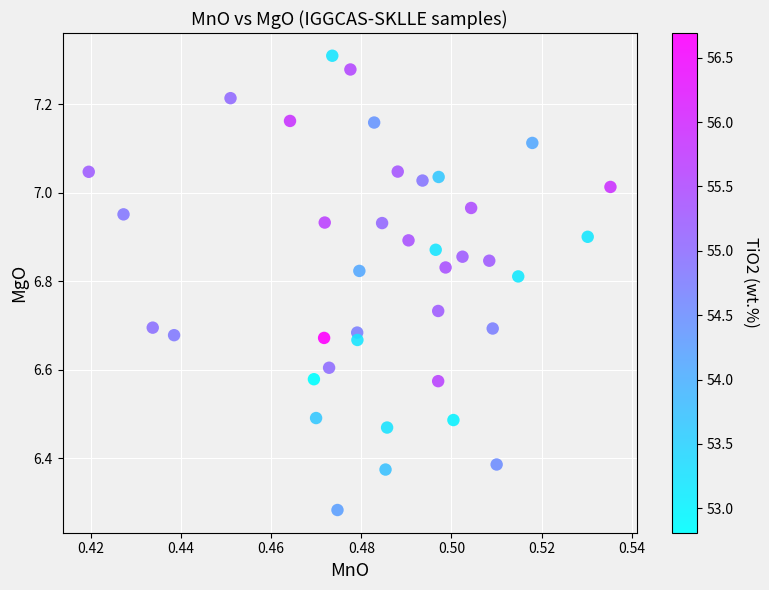

What is the range of Y values (max minus min)?

1.0